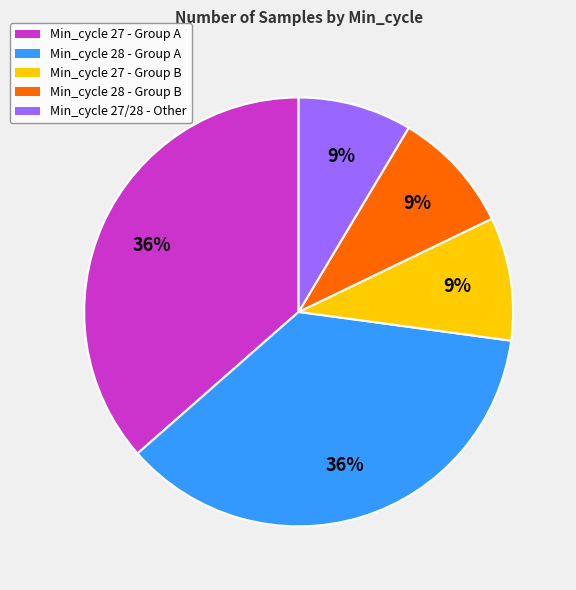

Combined, do Min_cycle 28 - Group A and Min_cycle 28 - Group B account for over 50%?

No